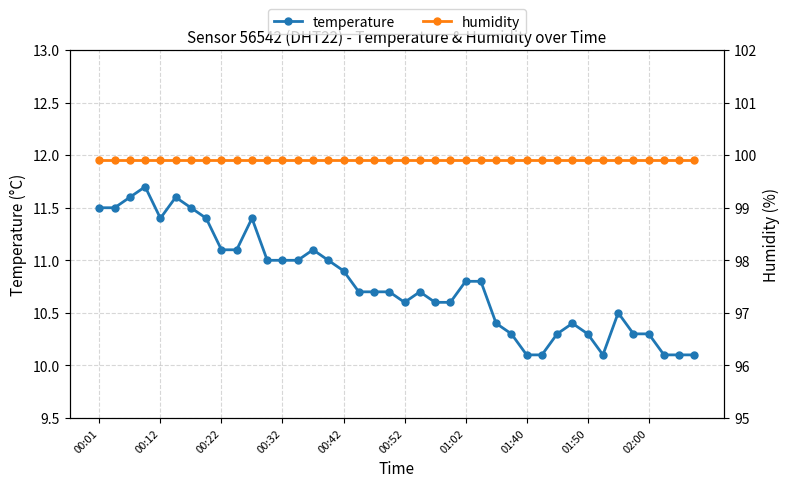

True or false: temperature has a value of 17.2 at 01:40.

False